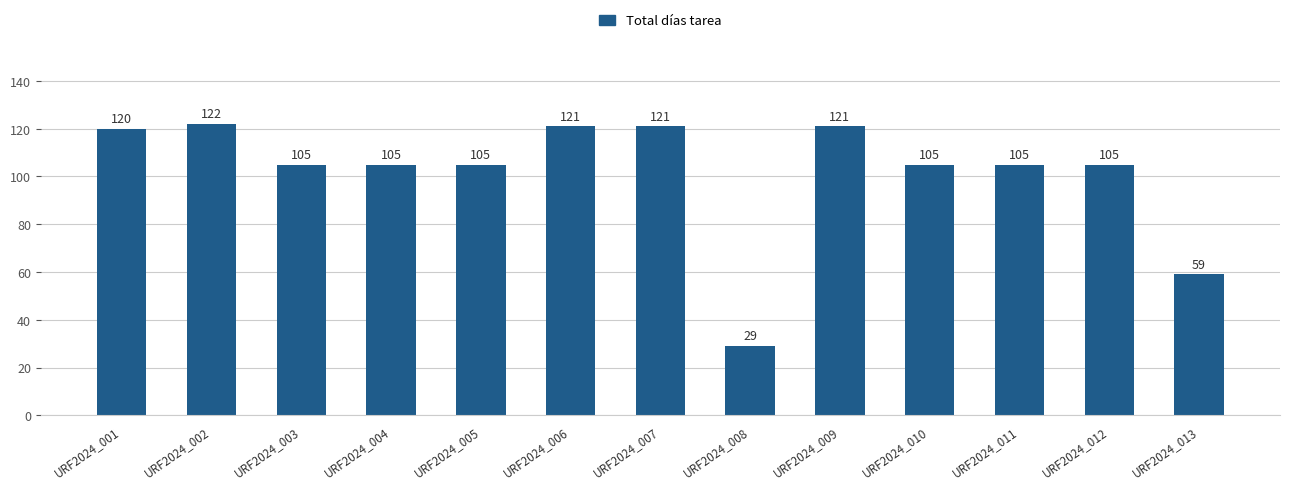

At which category does the chart reach its peak across all series?

URF2024_002